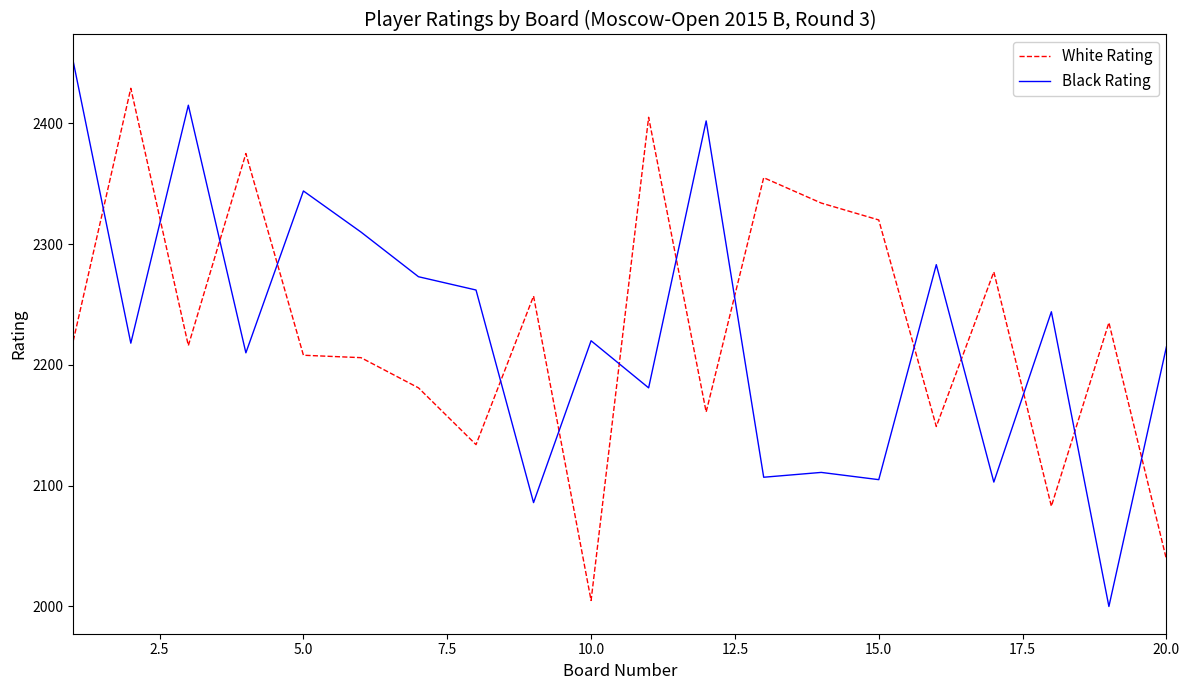

What is the greatest value displayed?

2451